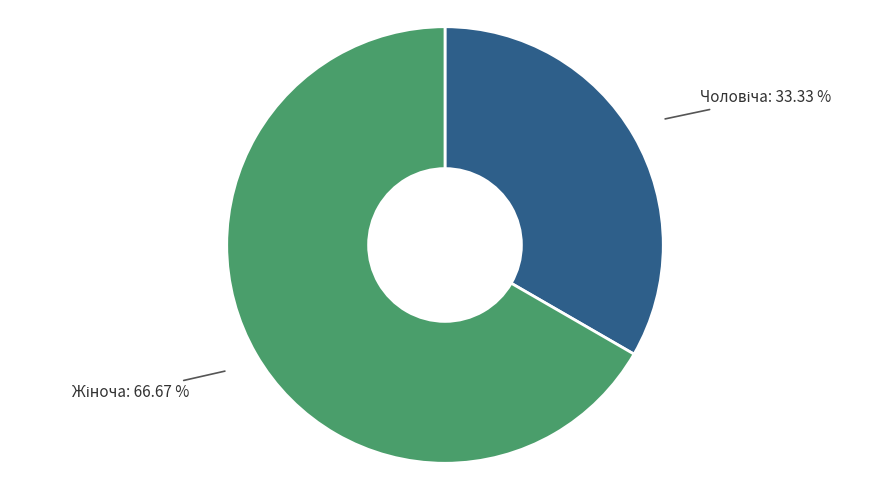

How many slices are in this pie chart?

2